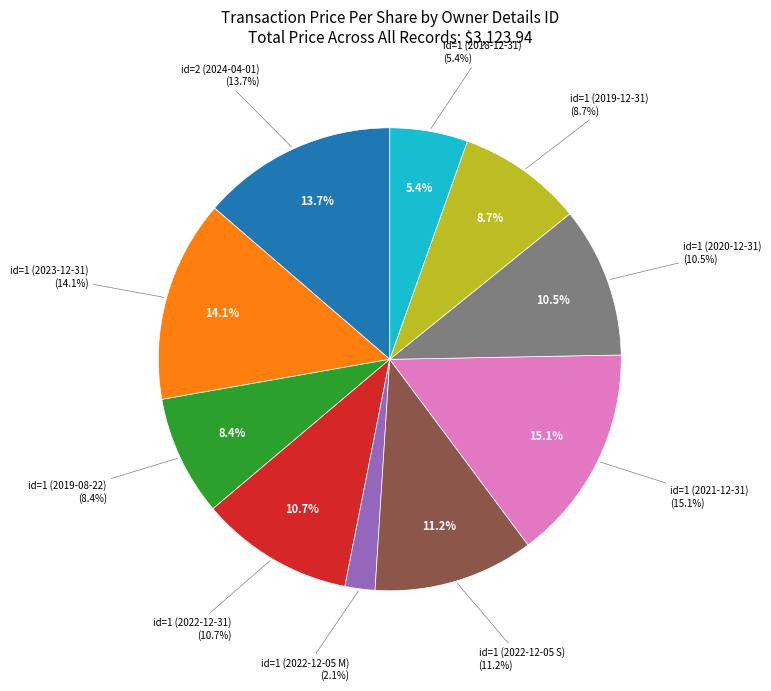

How many slices are in this pie chart?

10